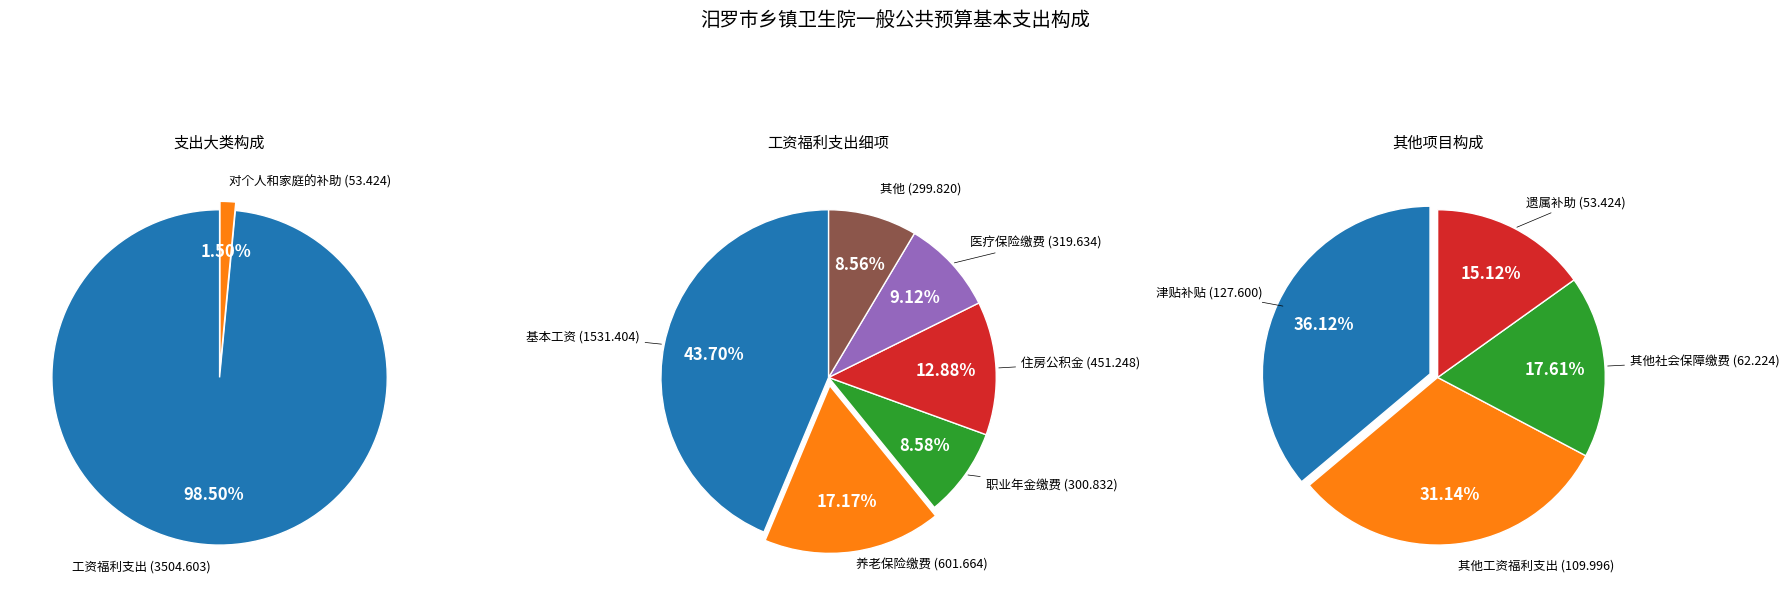

Do 机关事业单位基本养老保险缴费 and 基本工资 together represent more than half of the pie?

Yes